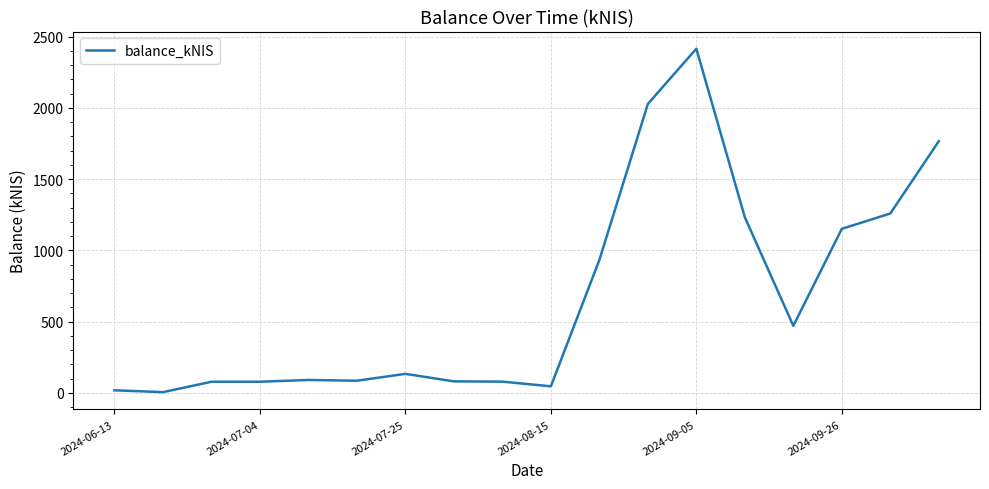

What is the greatest value displayed?

2415.2